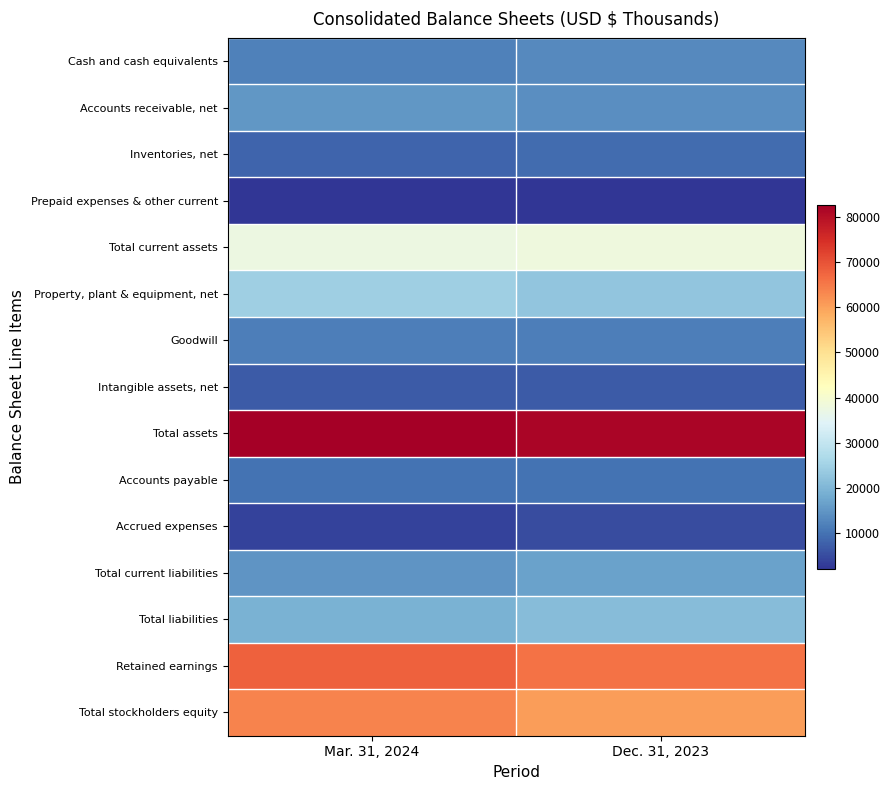

What is the spread (max minus min) of values at Dec. 31, 2023?

79635